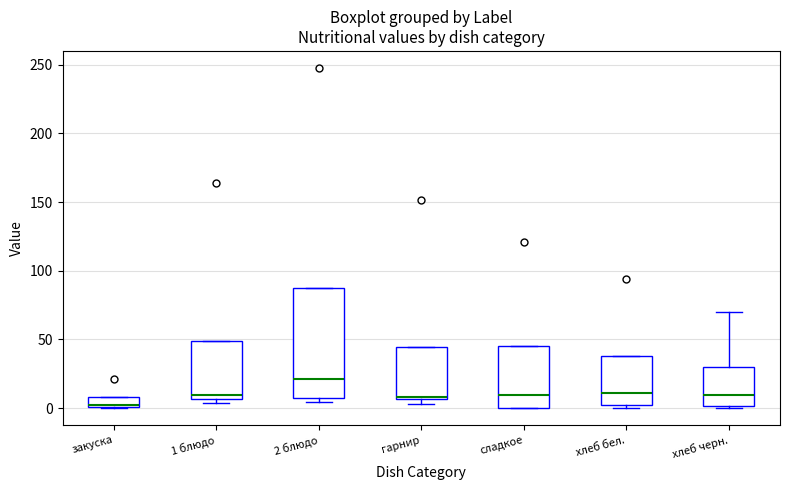

Comparing the boxes themselves (not the whiskers), which one is the tallest?

2 блюдо